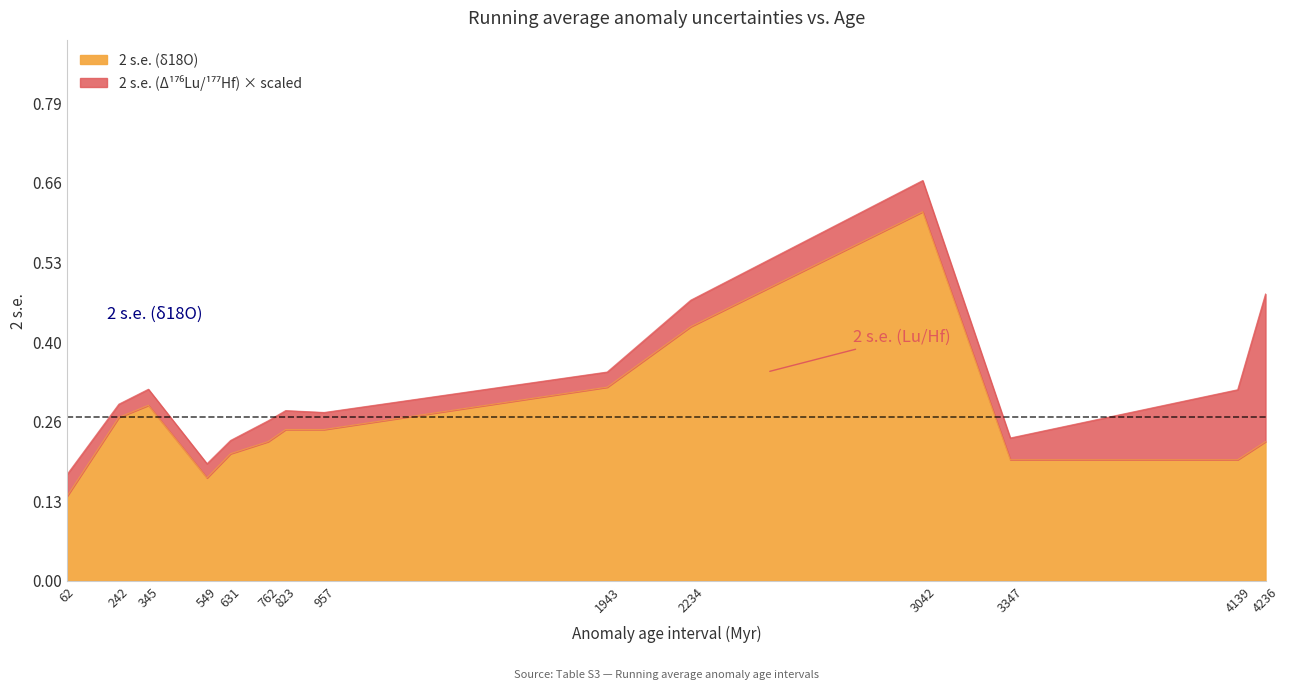

The chart shows a value of 0.2 at 549. True or false?

True